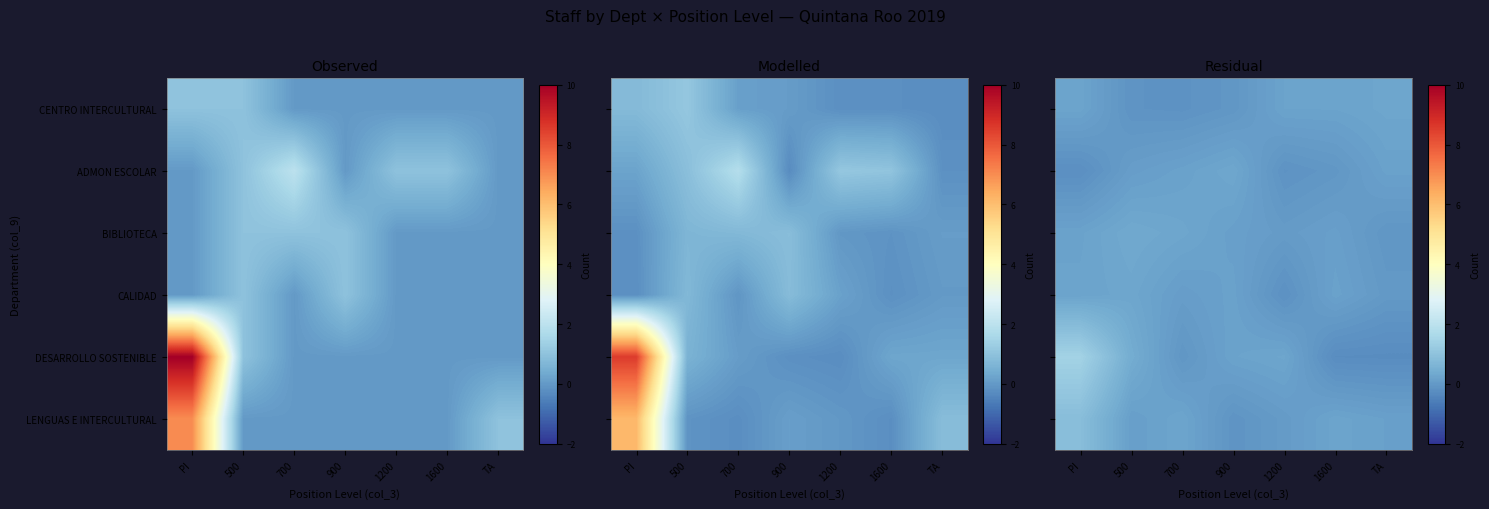

What is the total value across all series at PI?

2.7